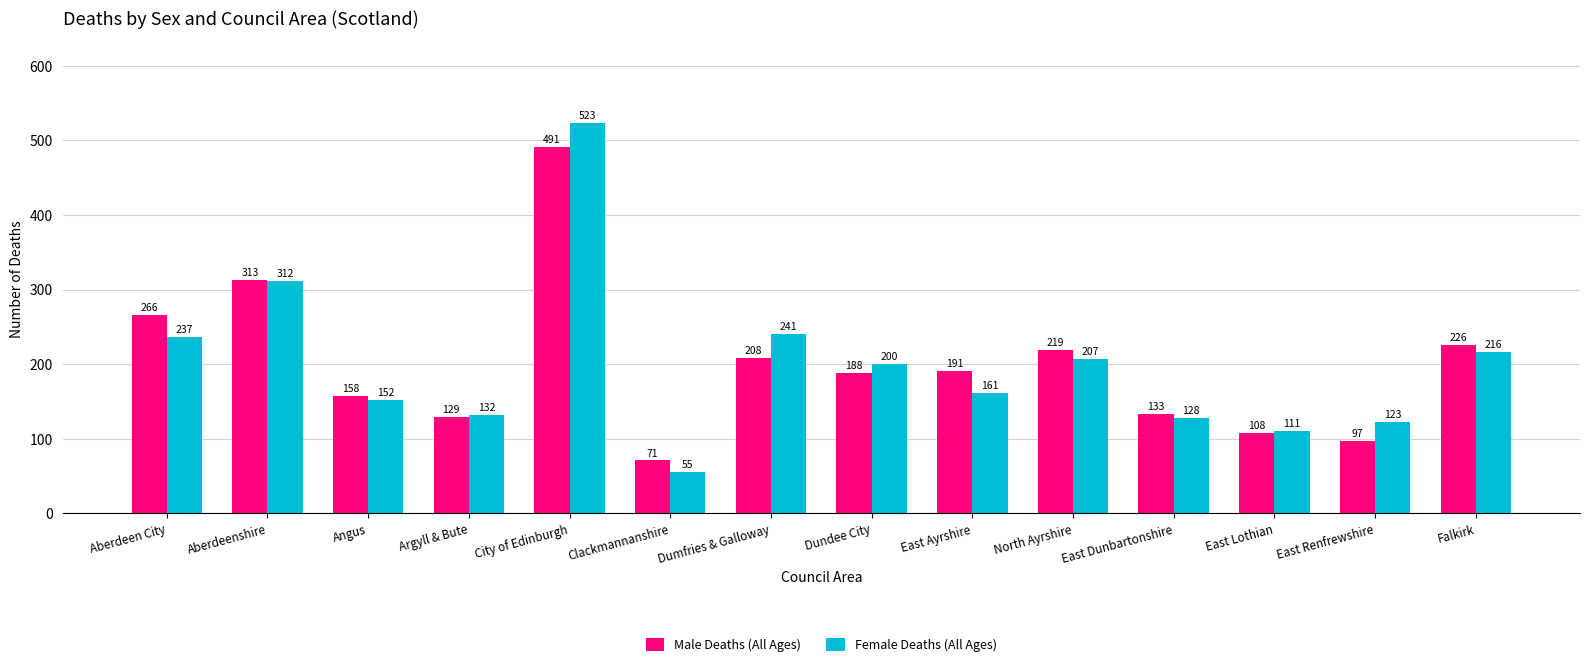

Between Aberdeenshire and City of Edinburgh, which series saw the biggest shift?

Female Deaths (All Ages)